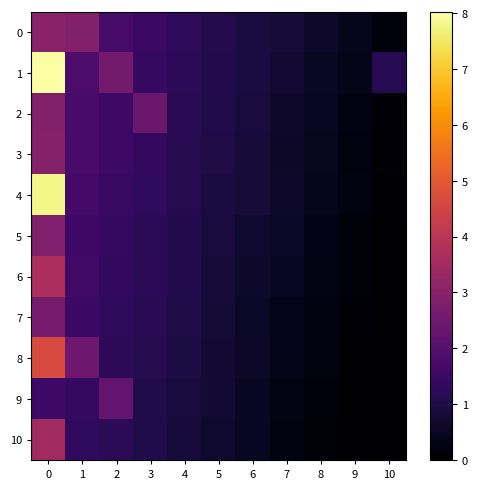

Rank the series by their maximum value, from lowest to highest.

9, 7, 5, 2, 3, 0, 10, 6, 8, 4, 1